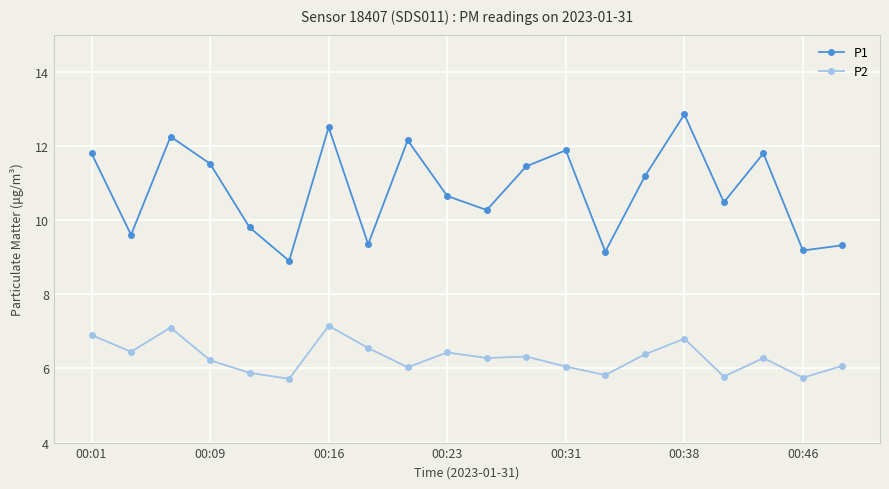

Which series has the widest spread of values?

P1